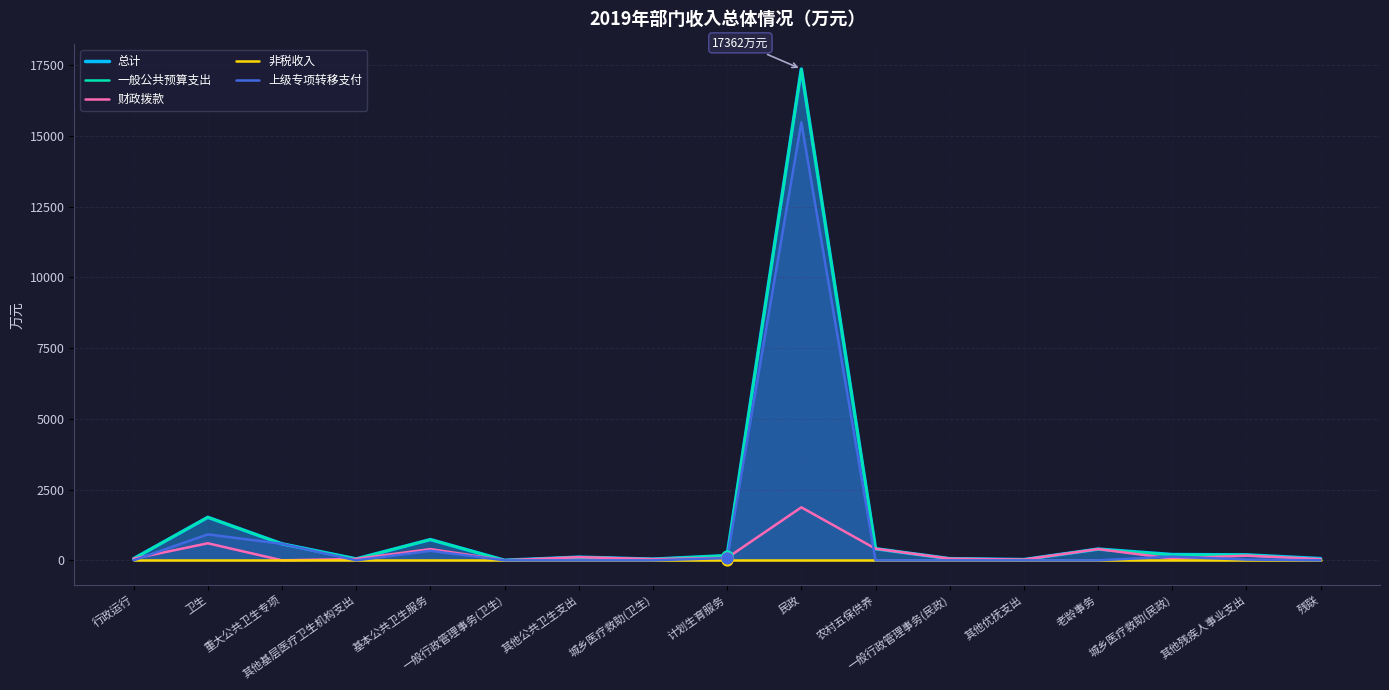

Which series contains the highest Y value?

总计